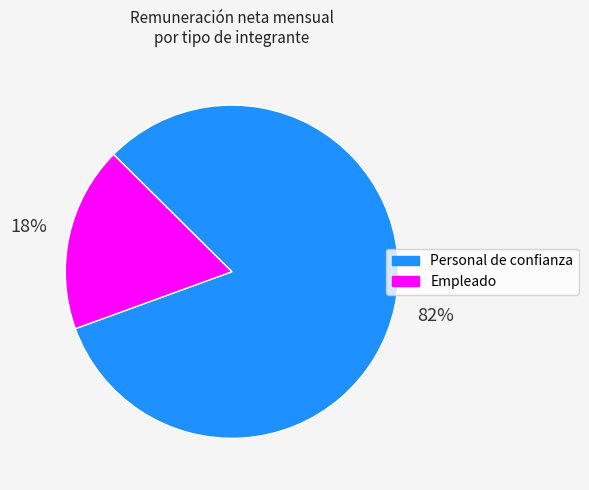

Which slice is the largest?

Personal de confianza